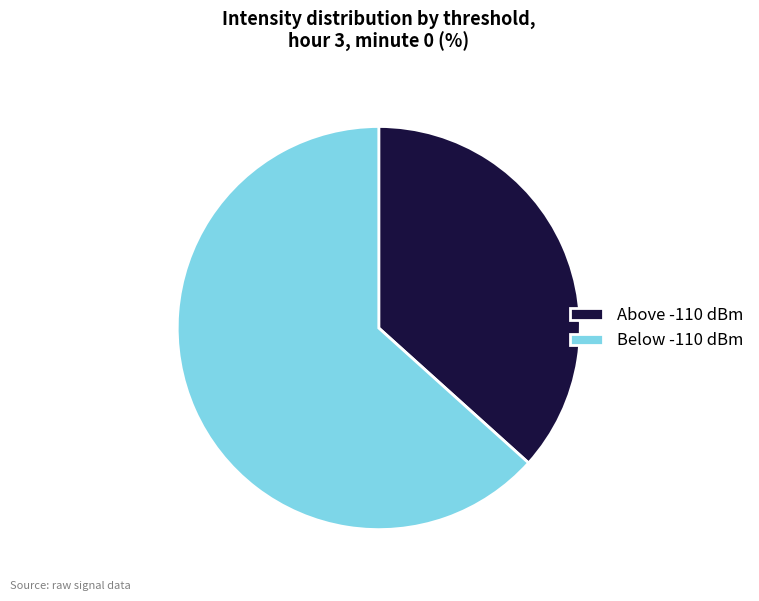

How many segments does this pie chart have?

2